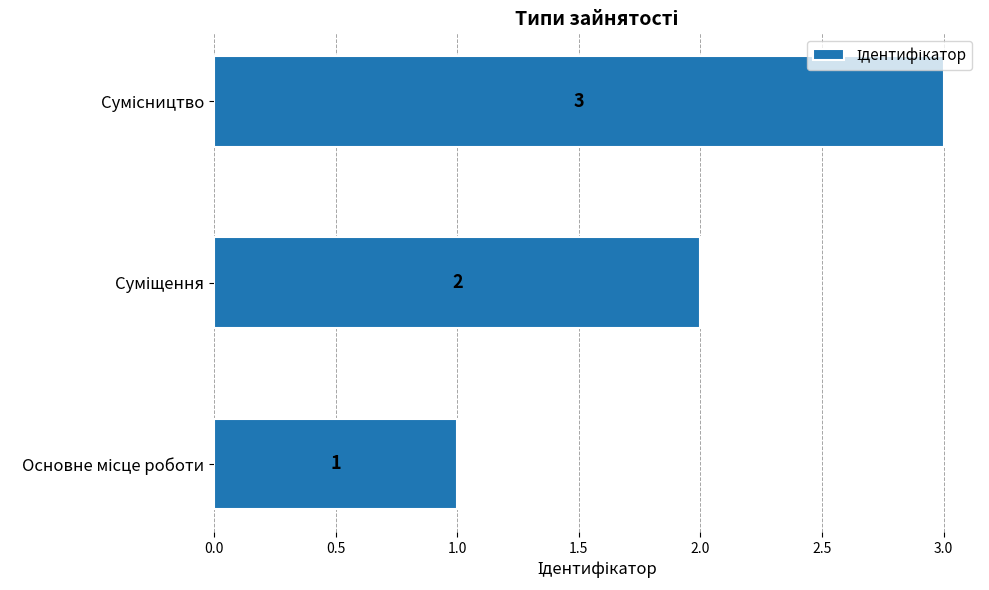

Count the values in the range 1 to 3.

3